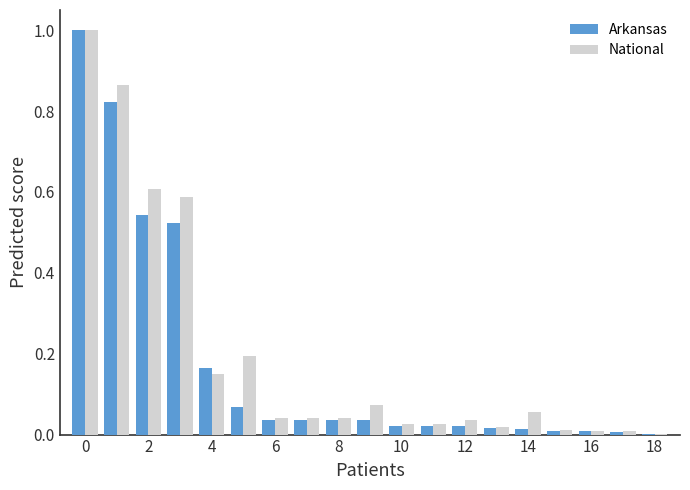

What is the sum of all Arkansas values?

3.4